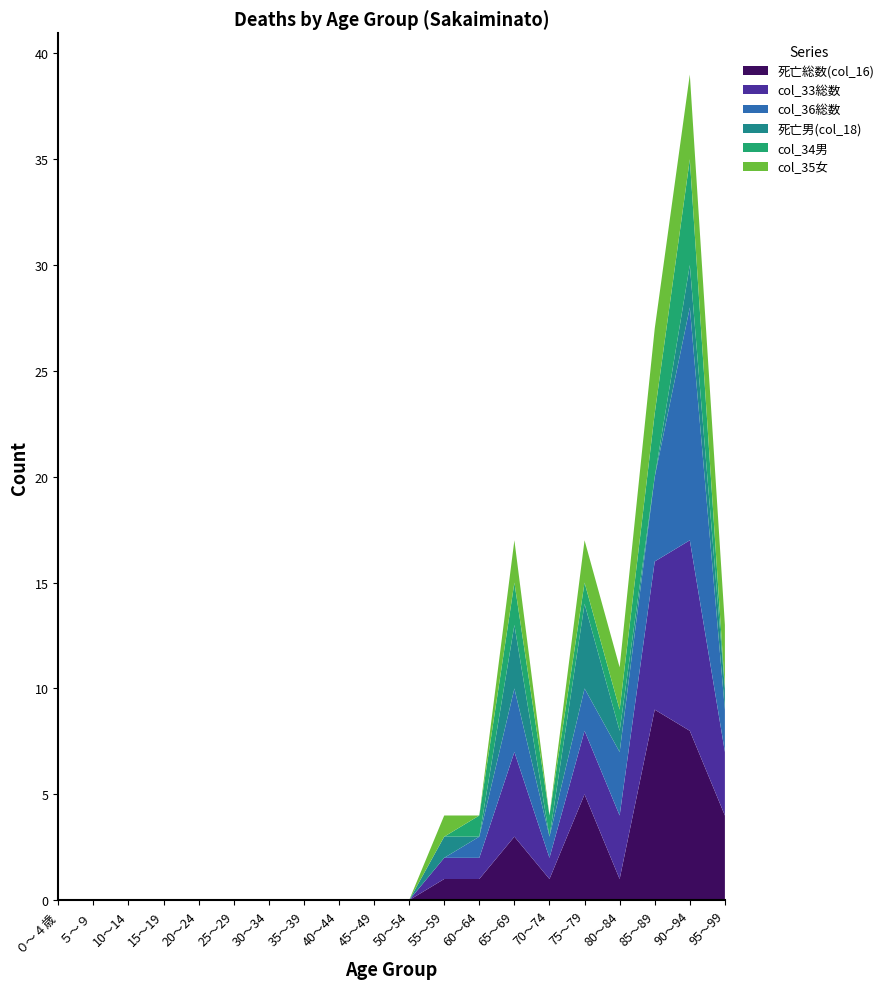

Reading left to right, list all the values displayed in this chart.

死亡総数(col_16): 0	0	0	0	0	0	0	0	0	0	0	1	1	3	1	5	1	9	8	4
col_33総数: 0	0	0	0	0	0	0	0	0	0	0	1	1	4	1	3	3	7	9	3
col_36総数: 0	0	0	0	0	0	0	0	0	0	0	0	1	3	1	2	3	4	11	2
死亡男(col_18): 0	0	0	0	0	0	0	0	0	0	0	1	0	3	0	4	1	0	2	1
col_34男: 0	0	0	0	0	0	0	0	0	0	0	0	1	2	1	1	1	3	5	0
col_35女: 0	0	0	0	0	0	0	0	0	0	0	1	0	2	0	2	2	4	4	3